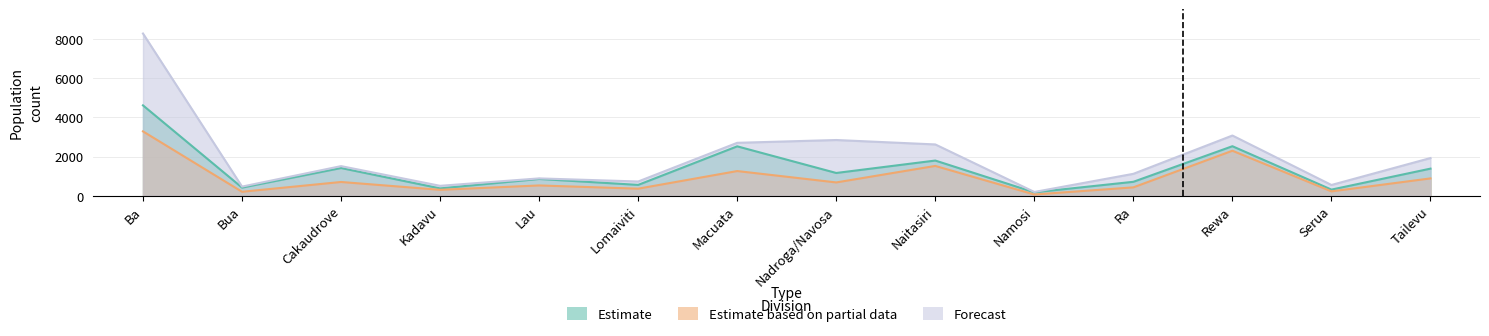

How many lines are shown in the chart?

3